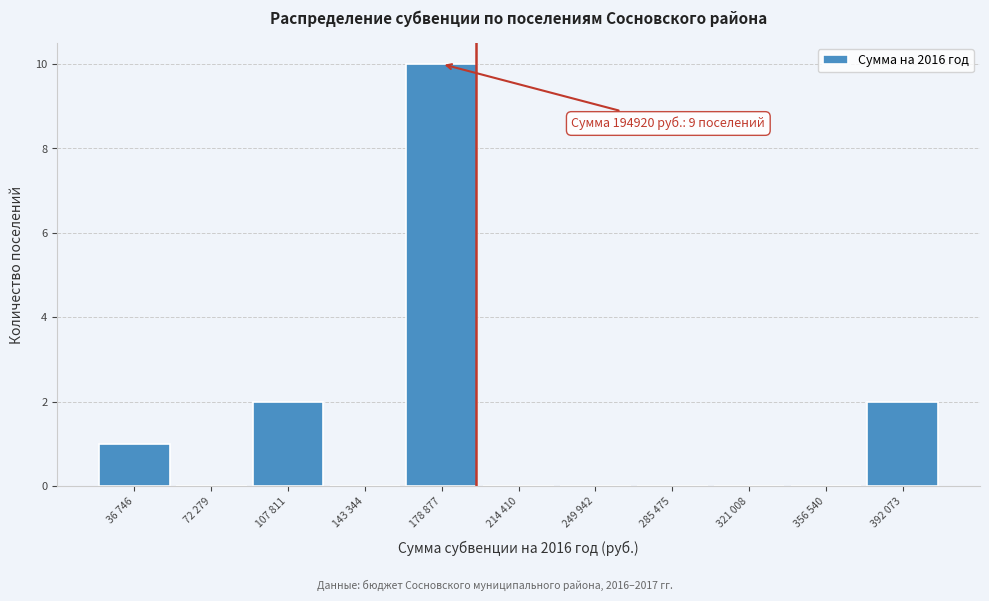

Reading right to left, what are all the values shown in this chart?

392 073=2	356 540=0	321 008=0	285 475=0	249 942=0	214 410=0	178 877=10	143 344=0	107 811=2	72 279=0	36 746=1